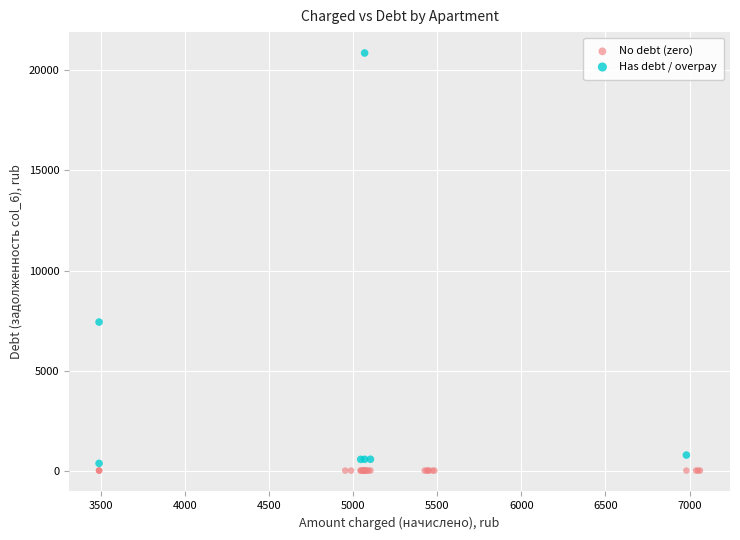

Which series reaches the maximum Y coordinate?

Has debt / overpay